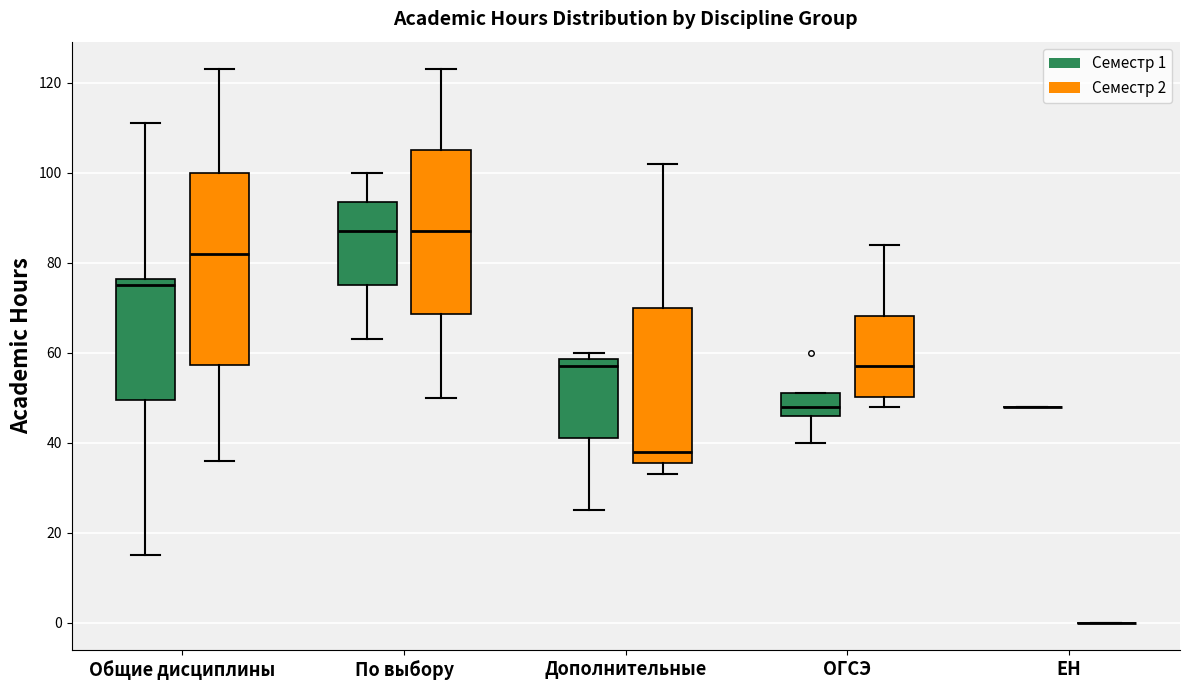

Reading left to right, transcribe this box plot: for each box, give where its median line is, the range the box spans, and where its two whiskers end, as read against the y-axis. The values are not printed on the chart, so give them approximately, as read against the axis.

Общие дисциплины (Семестр 1): median 76 (just below the box's upper edge), box 50 to 76, whiskers 16 to 112
Общие дисциплины (Семестр 2): median 82, box 58 to 100, whiskers 36 to 124
По выбору (Семестр 1): median 88, box 76 to 94, whiskers 64 to 100
По выбору (Семестр 2): median 88, box 68 to 106, whiskers 50 to 124
Дополнительные (Семестр 1): median 58 (just below the box's upper edge), box 42 to 58, whiskers 26 to 60
Дополнительные (Семестр 2): median 38, box 36 to 70, whiskers 34 to 102
ОГСЭ (Семестр 1): median 48, box 46 to 52, whiskers 40 to 52
ОГСЭ (Семестр 2): median 58, box 50 to 68, whiskers 48 to 84
ЕН (Семестр 1): box collapsed to a line at 48, whiskers 48 to 48
ЕН (Семестр 2): box collapsed to a line at 0, whiskers 0 to 0